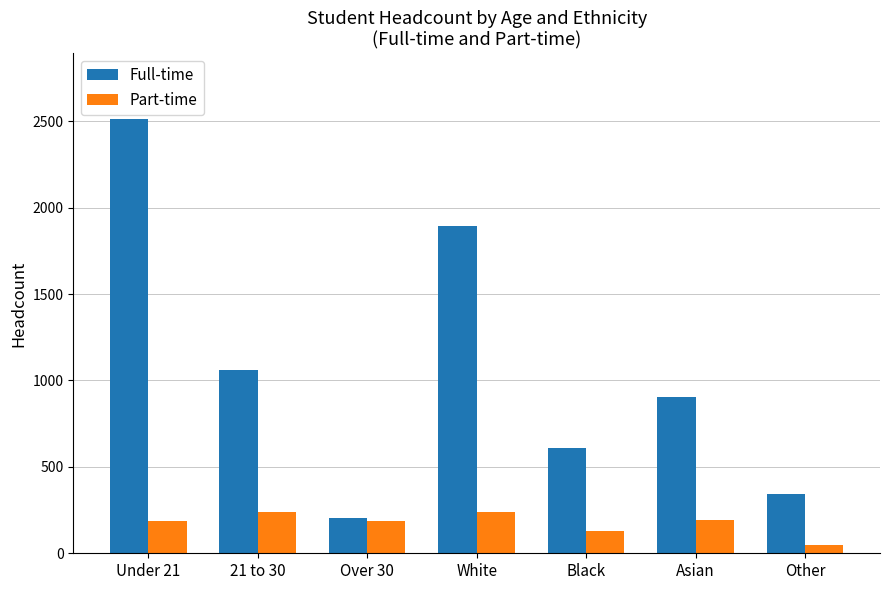

Which series changed the most between Over 30 and White?

Full-time